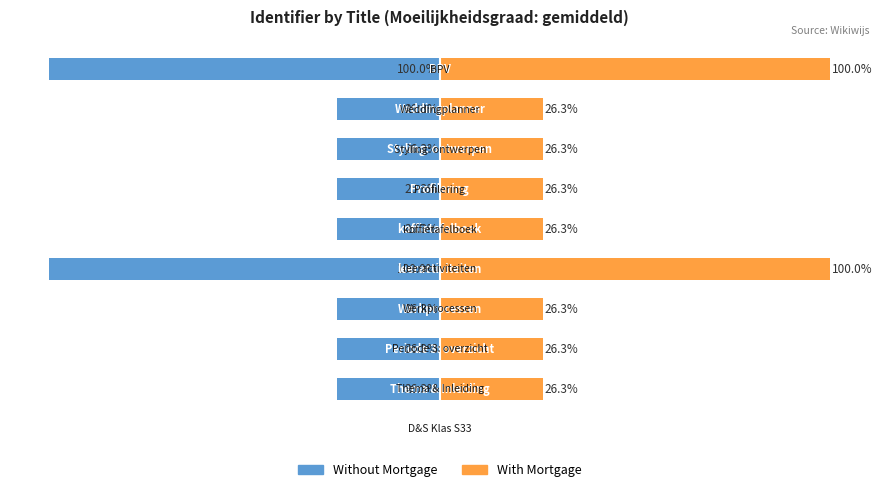

Rank the series at 5 from lowest to highest value.

Without Mortgage, With Mortgage